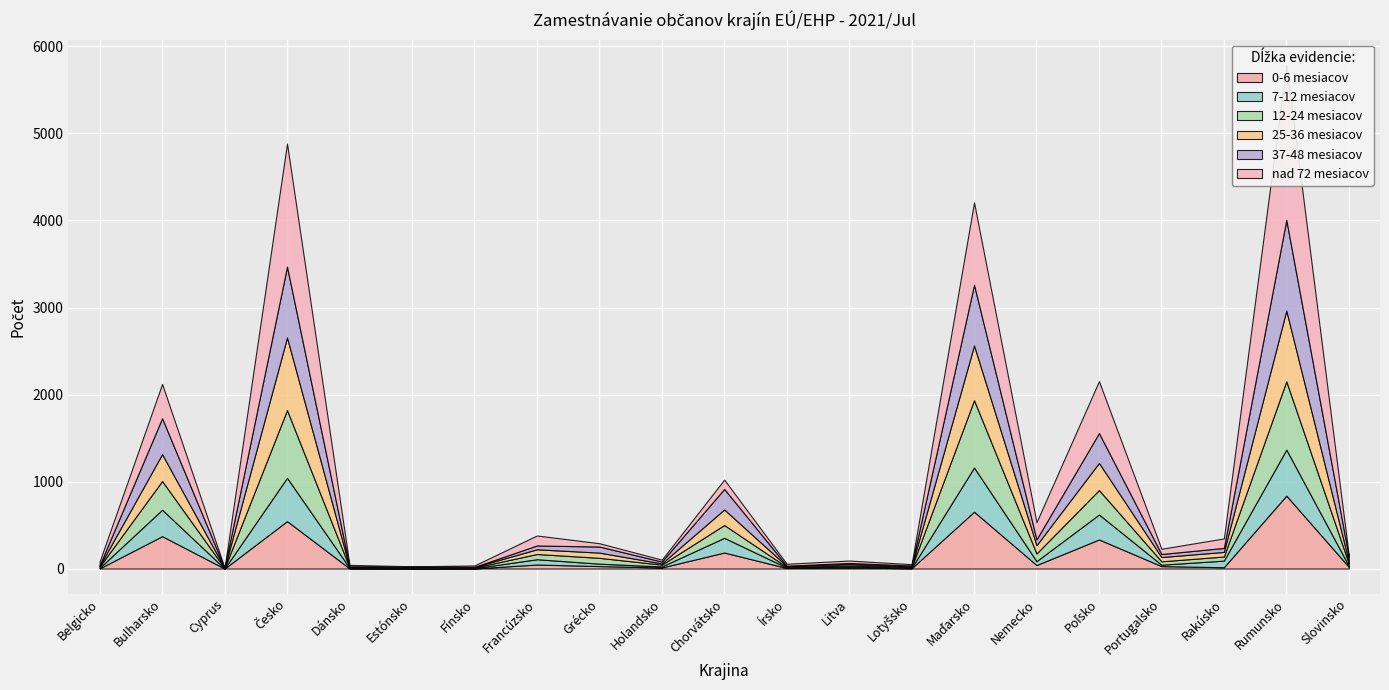

The 0-6 mesiacov series shows 9 at Rakúsko. True or false?

False